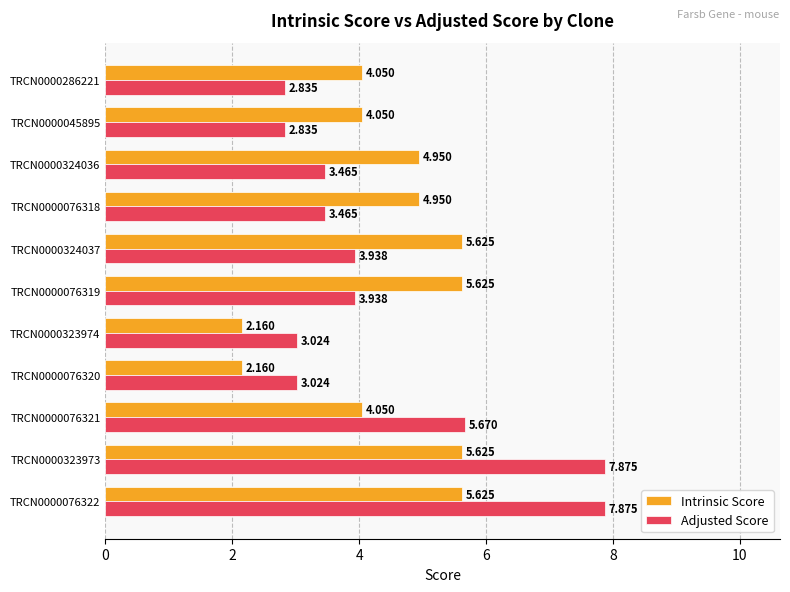

Rank the series by their average value, from lowest to highest.

Adjusted Score, Intrinsic Score